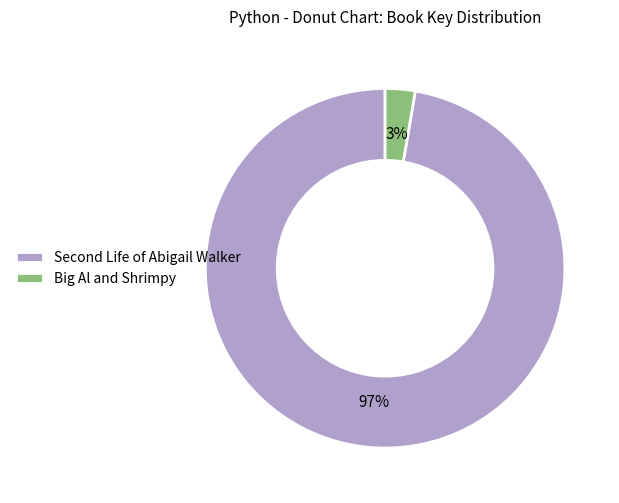

To the nearest percent, what portion does Big Al and Shrimpy represent?

3%